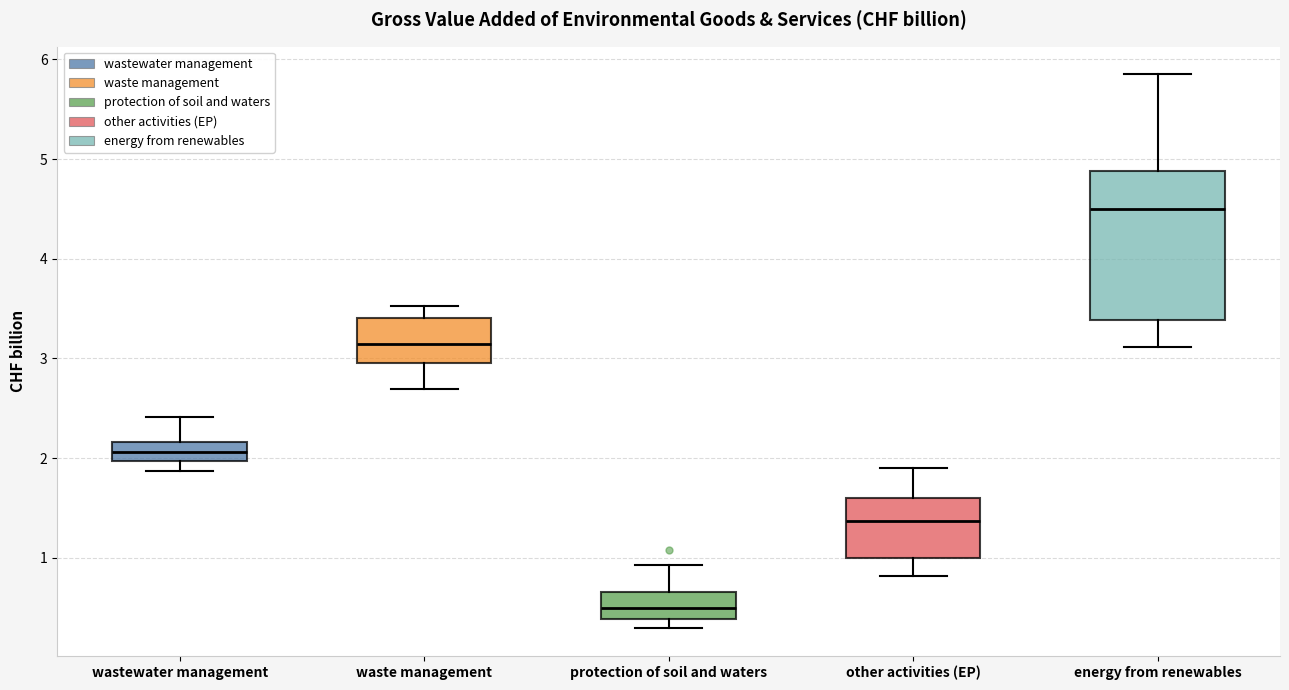

Where does the lower whisker of the box for wastewater management end on the y-axis? The values are not printed on the chart, so give them approximately, as read against the axis.

1.9